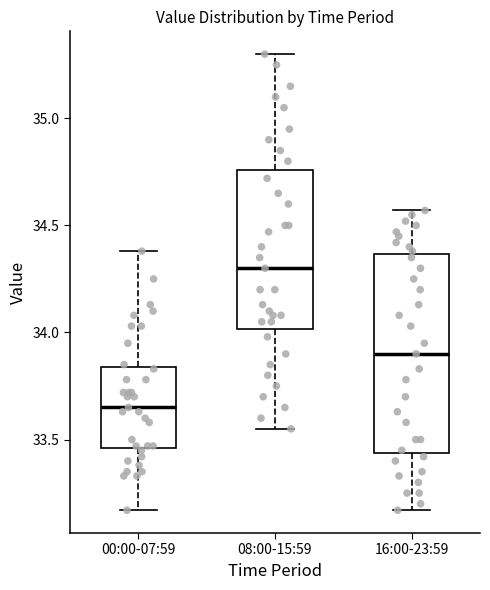

Reading left to right, read every box against the y-axis: the position of its median line, the range the box covers, and the ends of its whiskers. The values are not printed on the chart, so give them approximately, as read against the axis.

00:00-07:59: median 33.65, box 33.45 to 33.85, whiskers 33.15 to 34.40
08:00-15:59: median 34.30, box 34.00 to 34.75, whiskers 33.55 to 35.30
16:00-23:59: median 33.90, box 33.45 to 34.35, whiskers 33.15 to 34.55